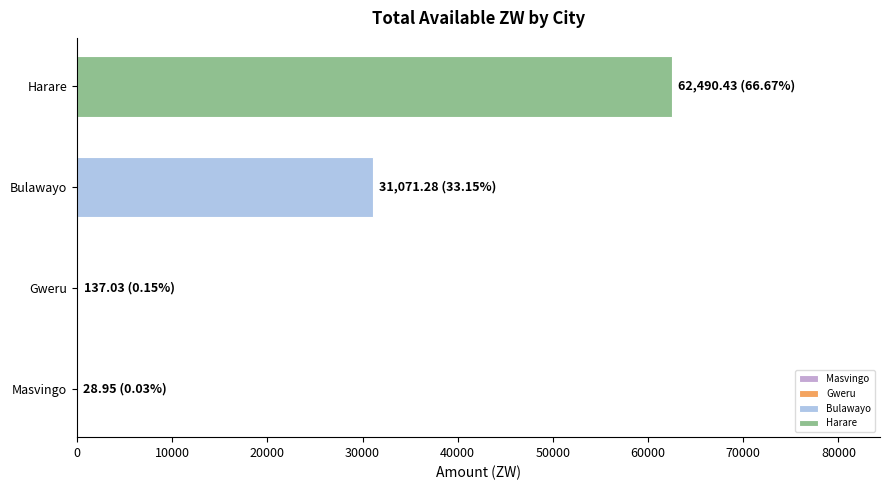

Which category has the highest value across all series?

Harare